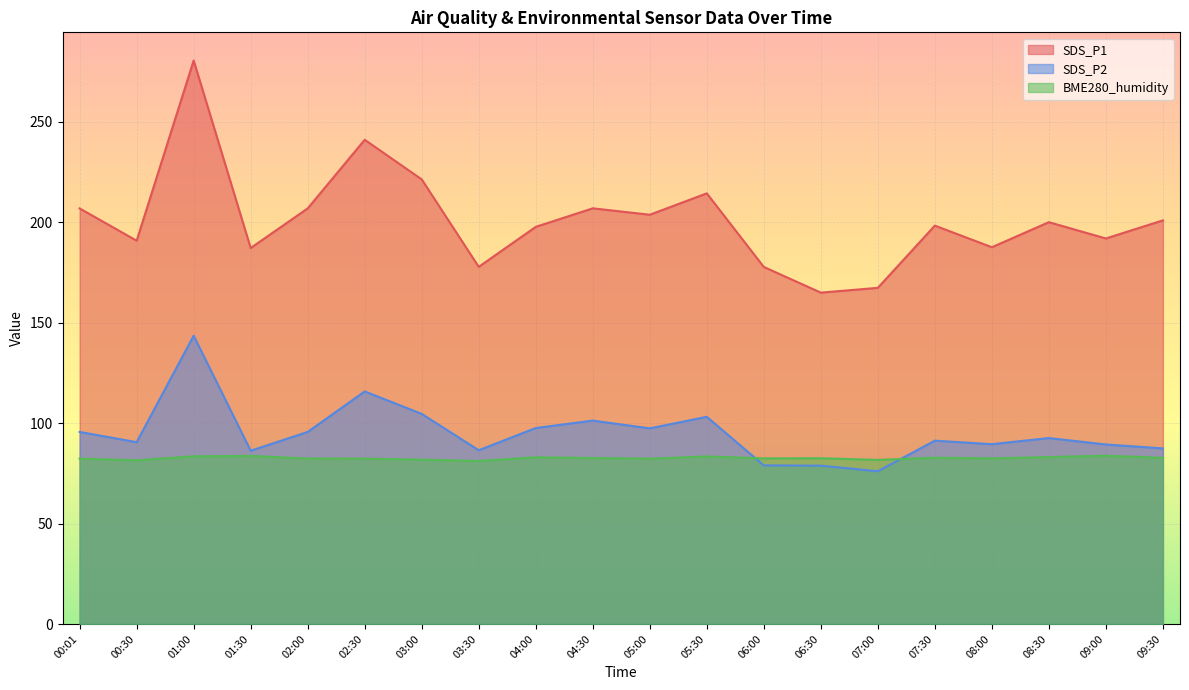

How many lines are shown in the chart?

3